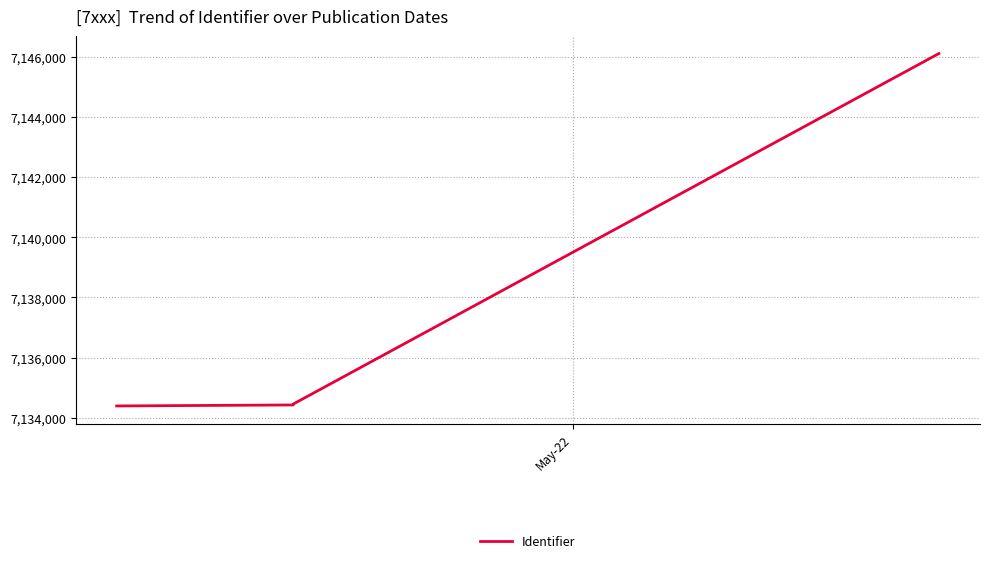

What is the sum of all values?

42818263